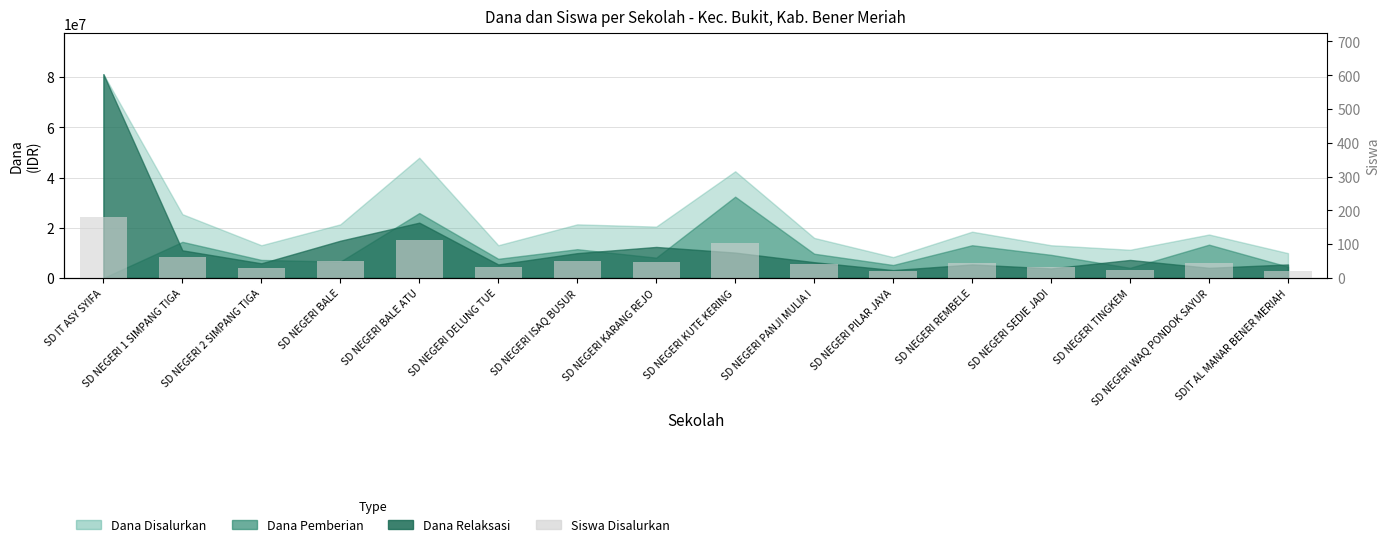

Reading left to right, what are all the values shown in this chart?

SD IT ASY SYIFA=181	SD NEGERI 1 SIMPANG TIGA=62	SD NEGERI 2 SIMPANG TIGA=30	SD NEGERI BALE=50	SD NEGERI BALE ATU=112	SD NEGERI DELUNG TUE=32	SD NEGERI ISAQ BUSUR=49	SD NEGERI KARANG REJO=48	SD NEGERI KUTE KERING=105	SD NEGERI PANJI MULIA I=40	SD NEGERI PILAR JAYA=20	SD NEGERI REMBELE=43	SD NEGERI SEDIE JADI=33	SD NEGERI TINGKEM=25	SD NEGERI WAQ PONDOK SAYUR=44	SDIT AL MANAR BENER MERIAH=22